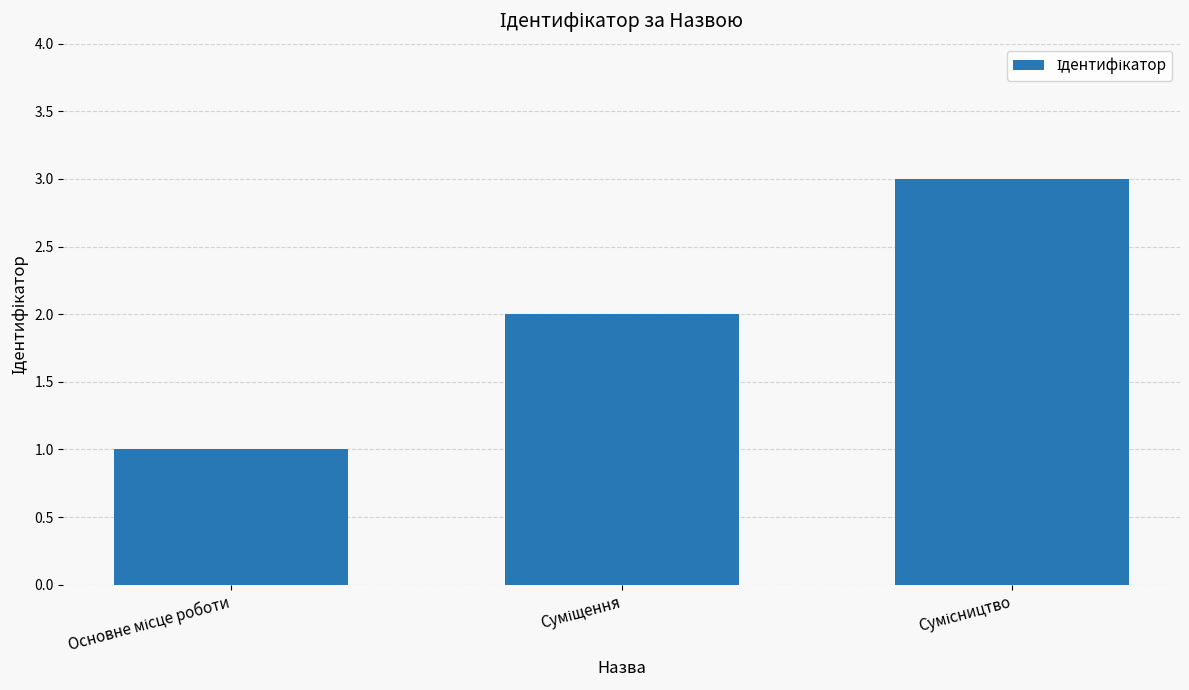

What is the sum of all values?

6